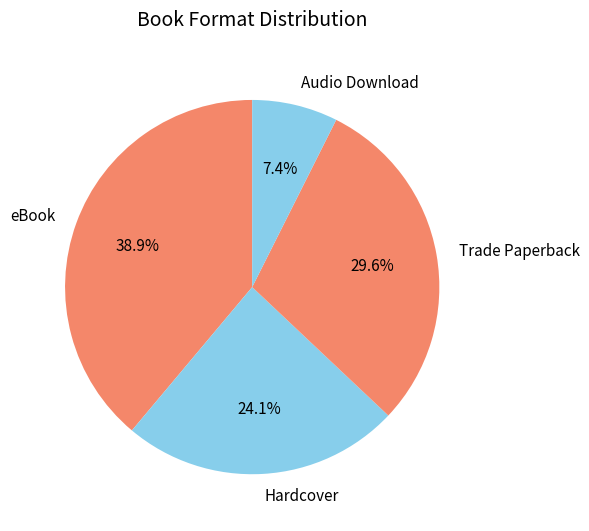

To the nearest percent, what portion does eBook represent?

39%